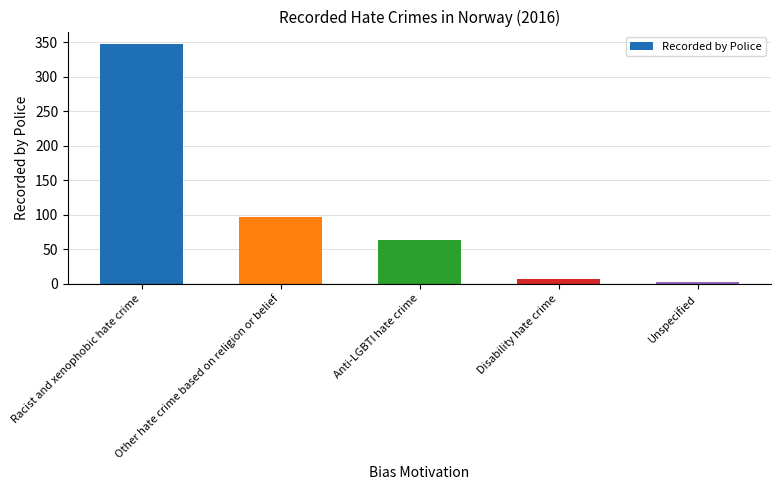

How many bars are there in total?

5